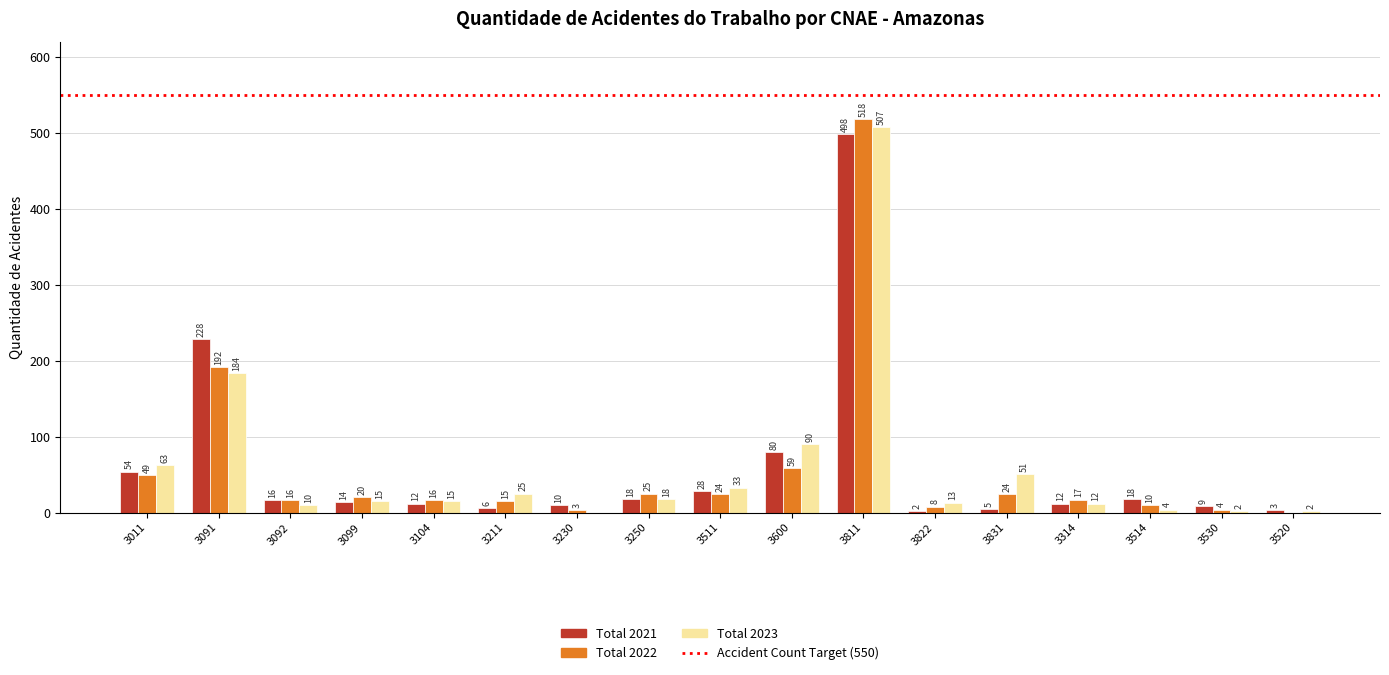

Which series has the largest total across all categories?

Total 2023